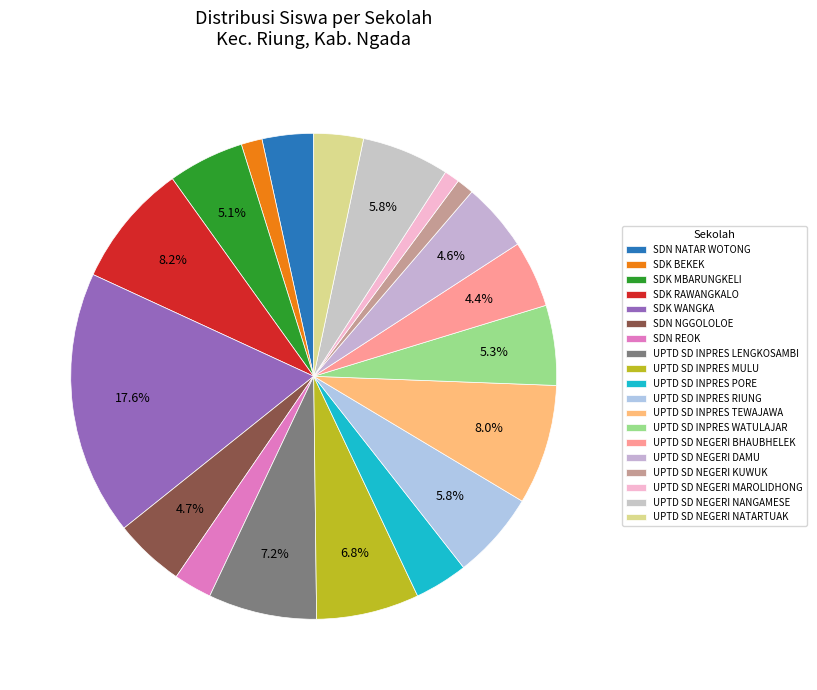

Which has a higher value, UPTD SD INPRES RIUNG or UPTD SD NEGERI KUWUK?

UPTD SD INPRES RIUNG